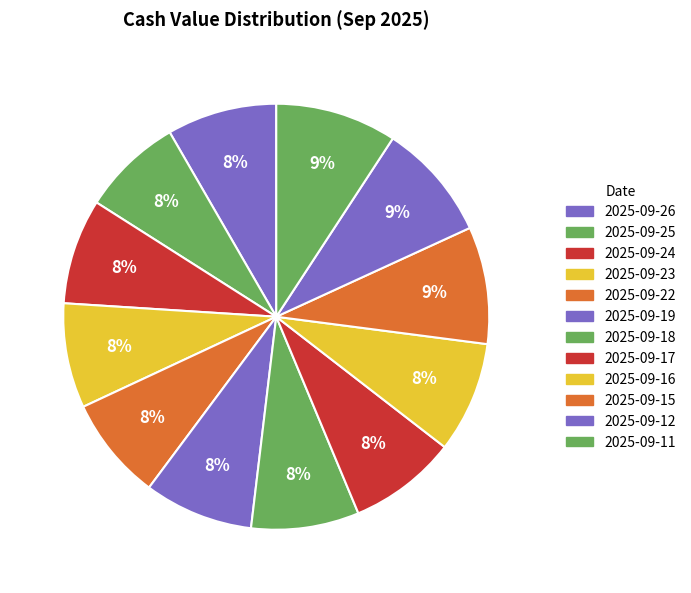

What is the total percentage of 2025-09-25 and 2025-09-18?

15.8%